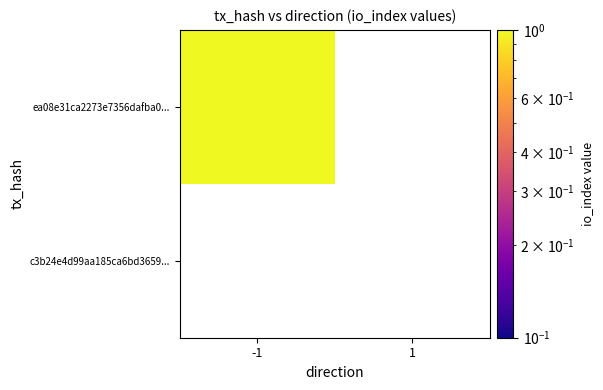

At which category is the sum across all series the highest?

-1